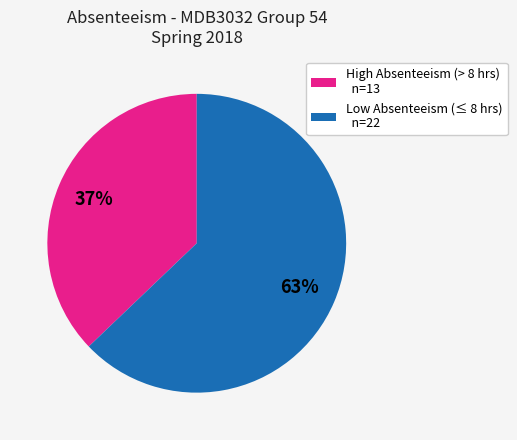

What is the ratio of the value at High Absenteeism (> 8 hrs) n=13 to the value at Low Absenteeism (≤ 8 hrs) n=22?

0.6